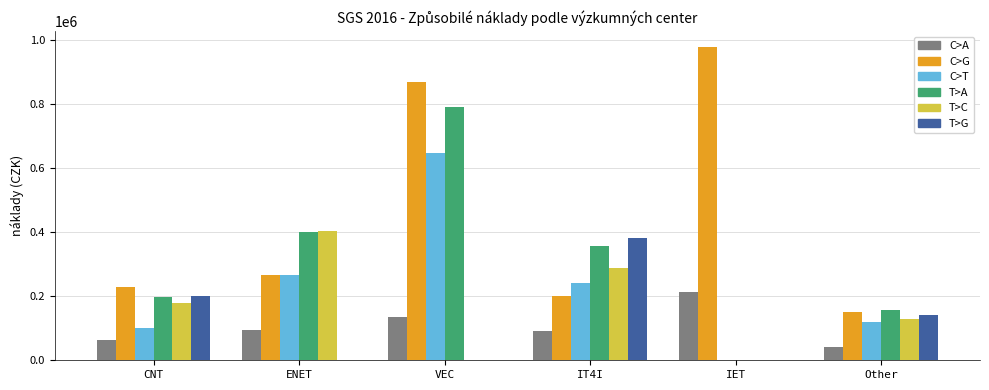

Which series has the largest range (max minus min)?

C>G